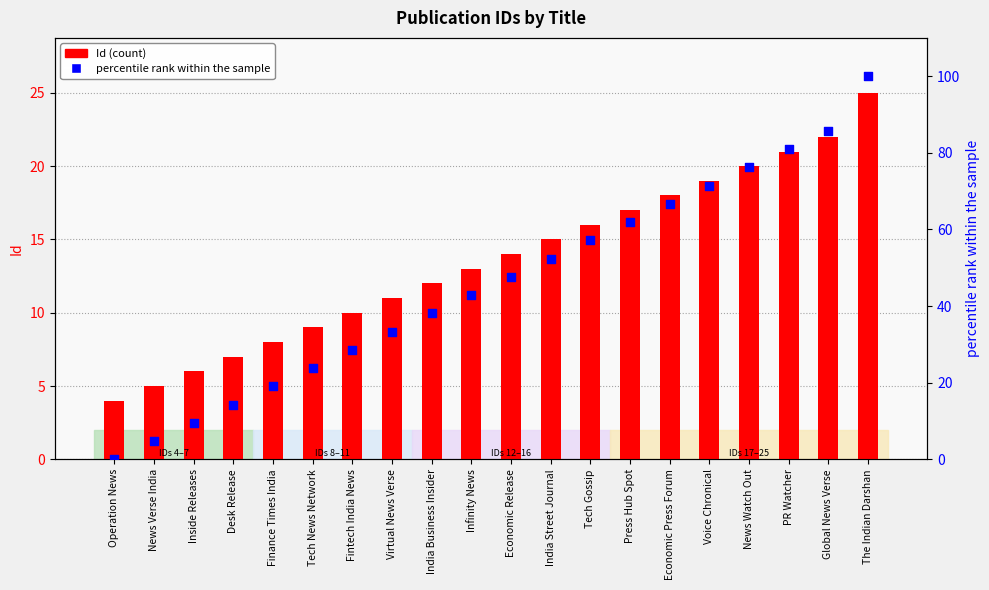

Is the value of Id (count) at News Watch Out greater than the value of percentile rank within the sample at Operation News?

Yes